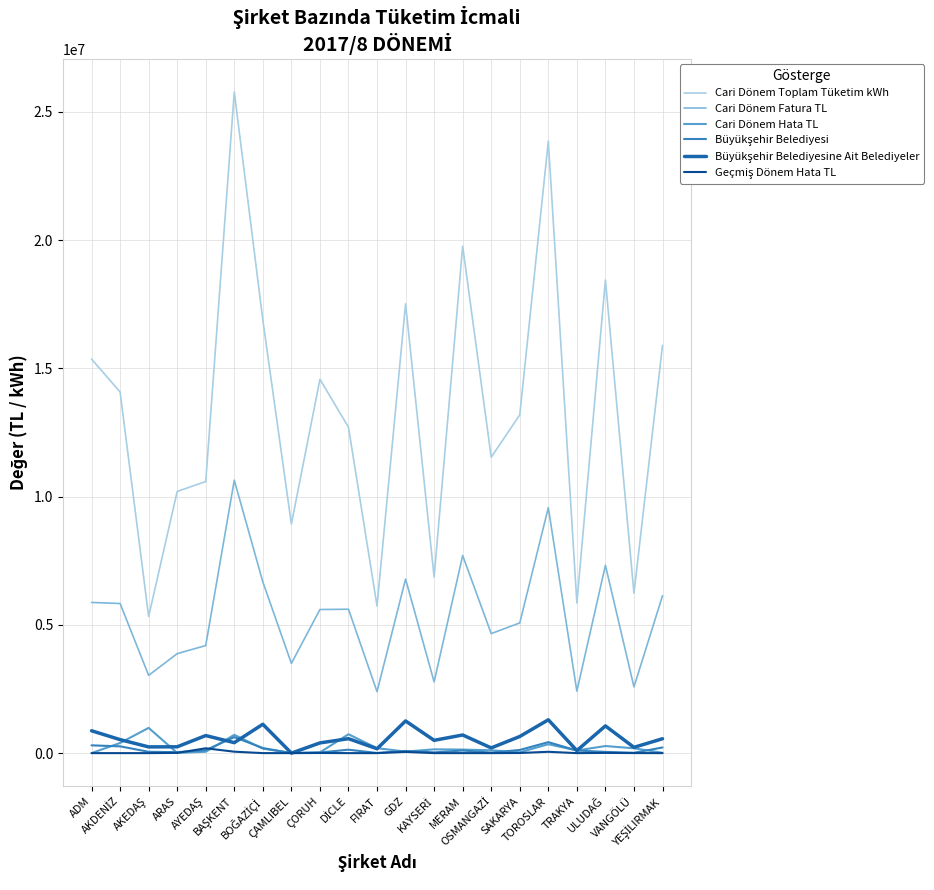

True or false: Cari Dönem Fatura TL and Cari Dönem Toplam Tüketim kWh intersect in this chart.

False